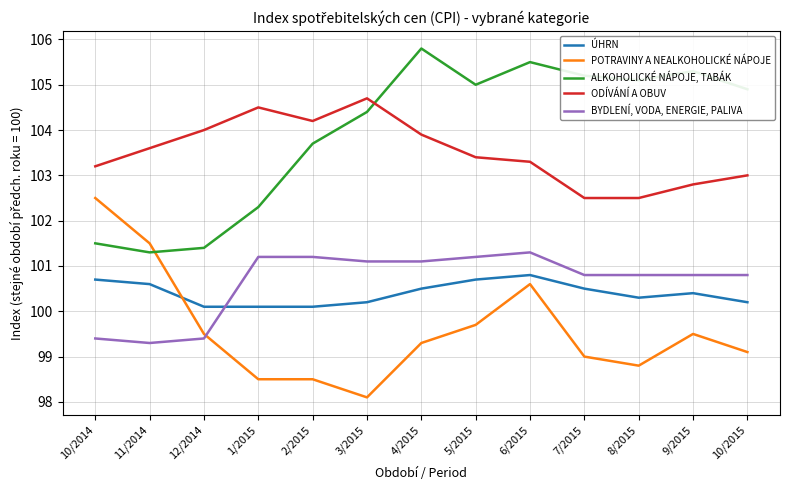

Where do POTRAVINY A NEALKOHOLICKÉ NÁPOJE and ALKOHOLICKÉ NÁPOJE, TABÁK first cross each other?

11/2014 and 12/2014